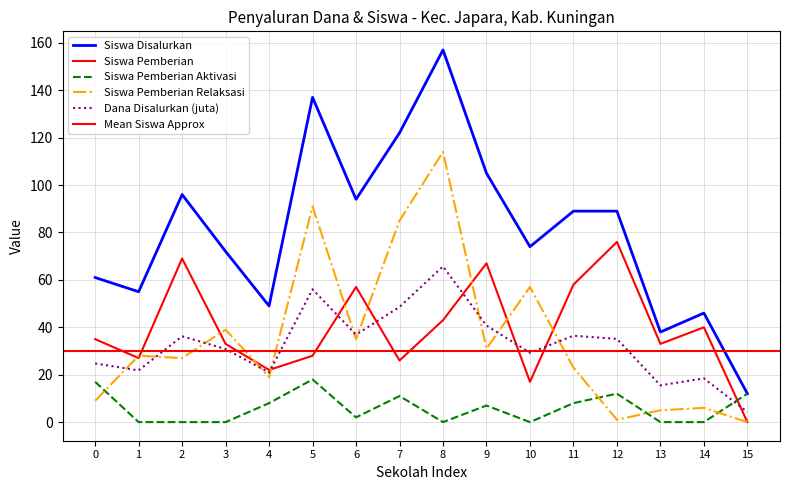

Reading left to right, what are all the values shown in this chart?

Siswa Disalurkan: 61.0	55.0	96.0	72.0	49.0	137.0	94.0	122.0	157.0	105.0	74.0	89.0	89.0	38.0	46.0	12.0
Siswa Pemberian: 35.0	27.0	69.0	33.0	22.0	28.0	57.0	26.0	43.0	67.0	17.0	58.0	76.0	33.0	40.0	0.0
Siswa Pemberian Aktivasi: 17.0	0.0	0.0	0.0	8.0	18.0	2.0	11.0	0.0	7.0	0.0	8.0	12.0	0.0	0.0	12.0
Siswa Pemberian Relaksasi: 9.0	28.0	27.0	39.0	19.0	91.0	35.0	85.0	114.0	31.0	57.0	23.0	1.0	5.0	6.0	0.0
Dana Disalurkan (juta): 24.8	21.8	36.2	30.8	20.9	56.0	36.9	48.6	65.7	40.7	29.2	36.5	35.1	15.5	18.4	4.3